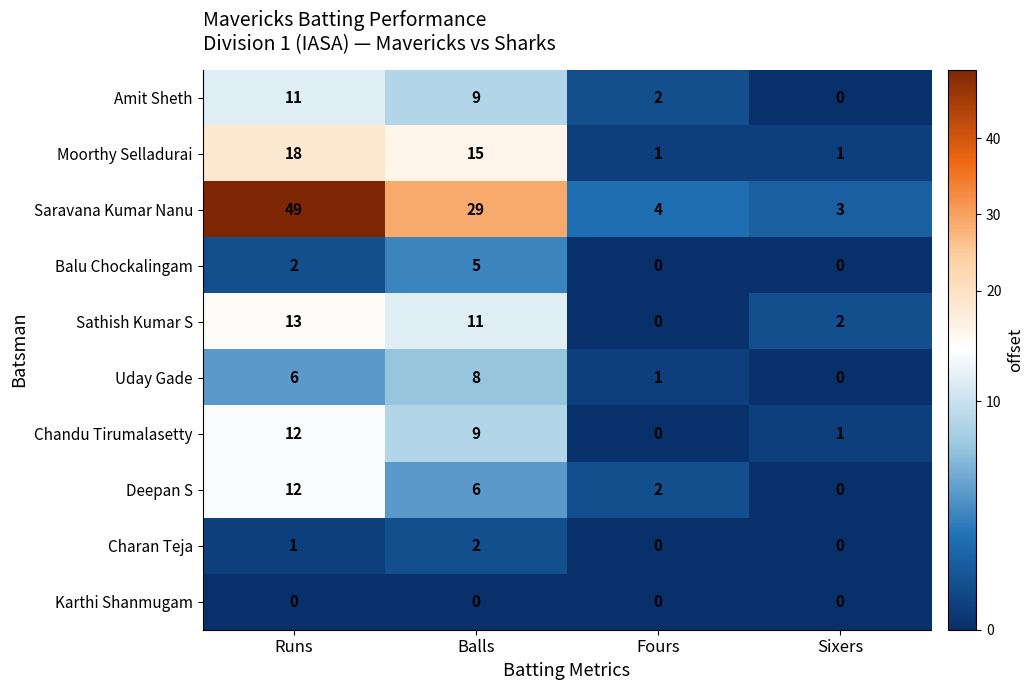

What is the difference between the maximum and minimum values in the Uday Gade series?

8